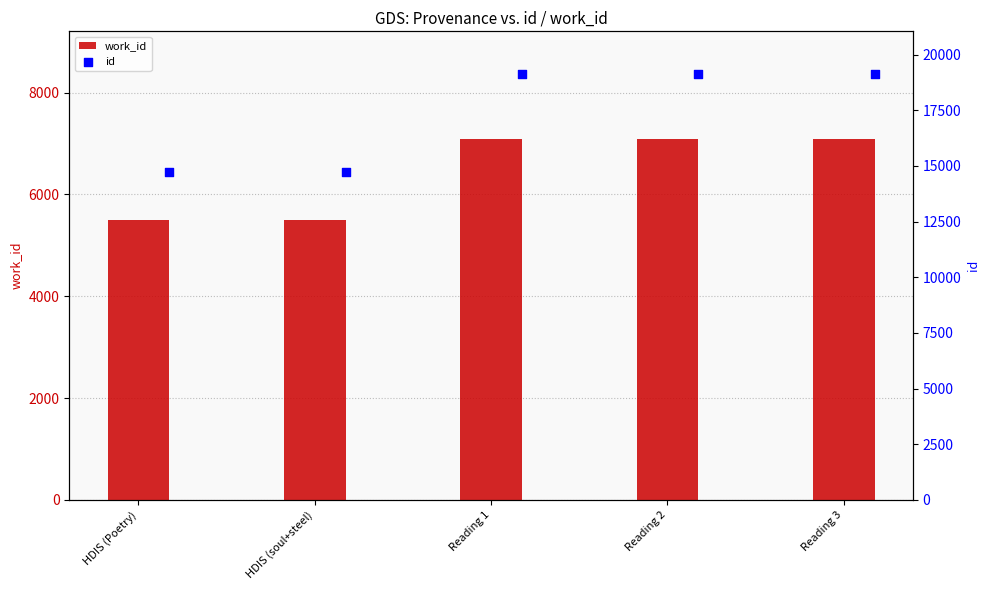

Which series contains the highest Y value?

id